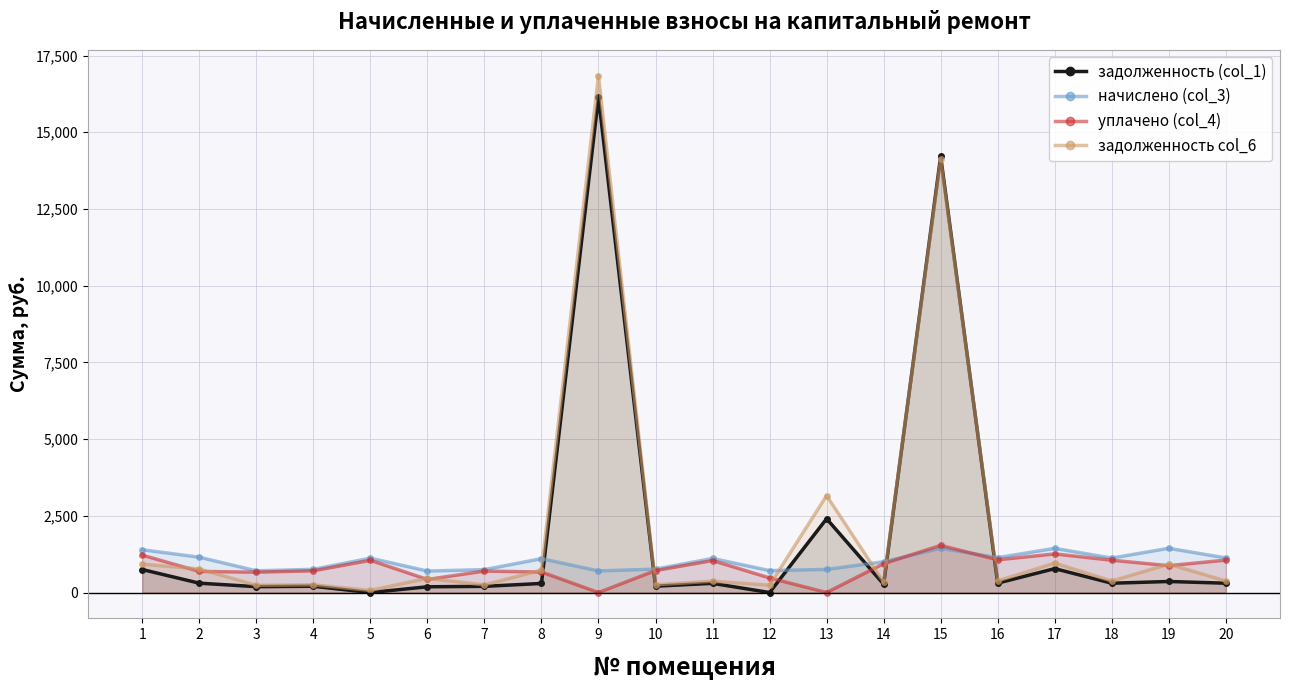

Between 11 and 19, which series saw the biggest shift?

задолженность col_6